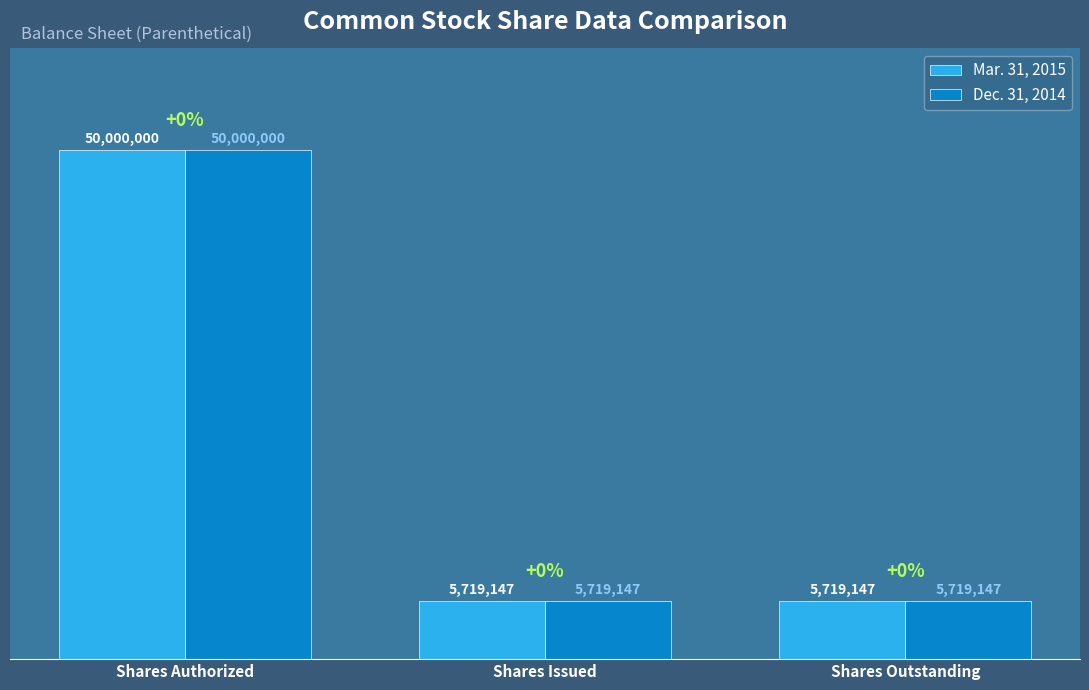

What is the average value of the Dec. 31, 2014 series?

20479431